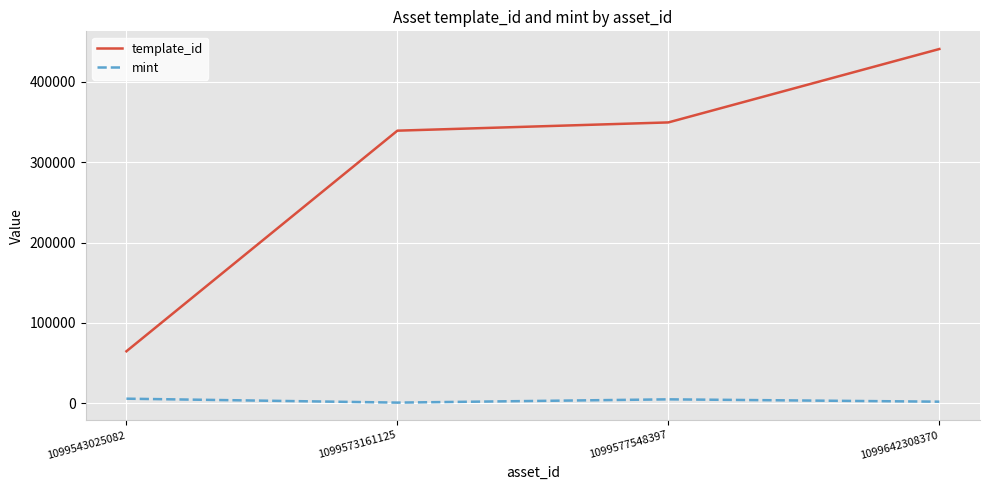

Where is the first local maximum for mint?

1099577548397